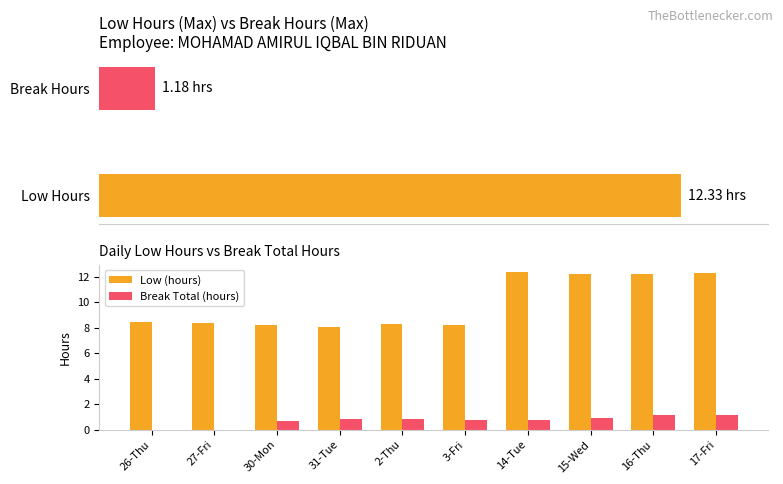

What position from the left is 14-Tue?

7